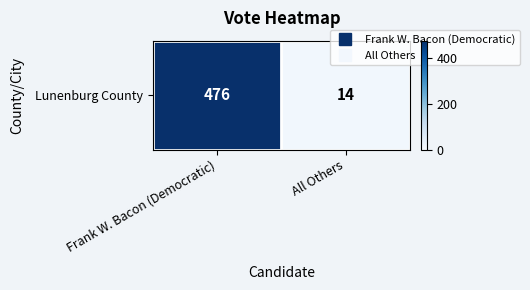

The chart shows a value of 24 at All Others. True or false?

False